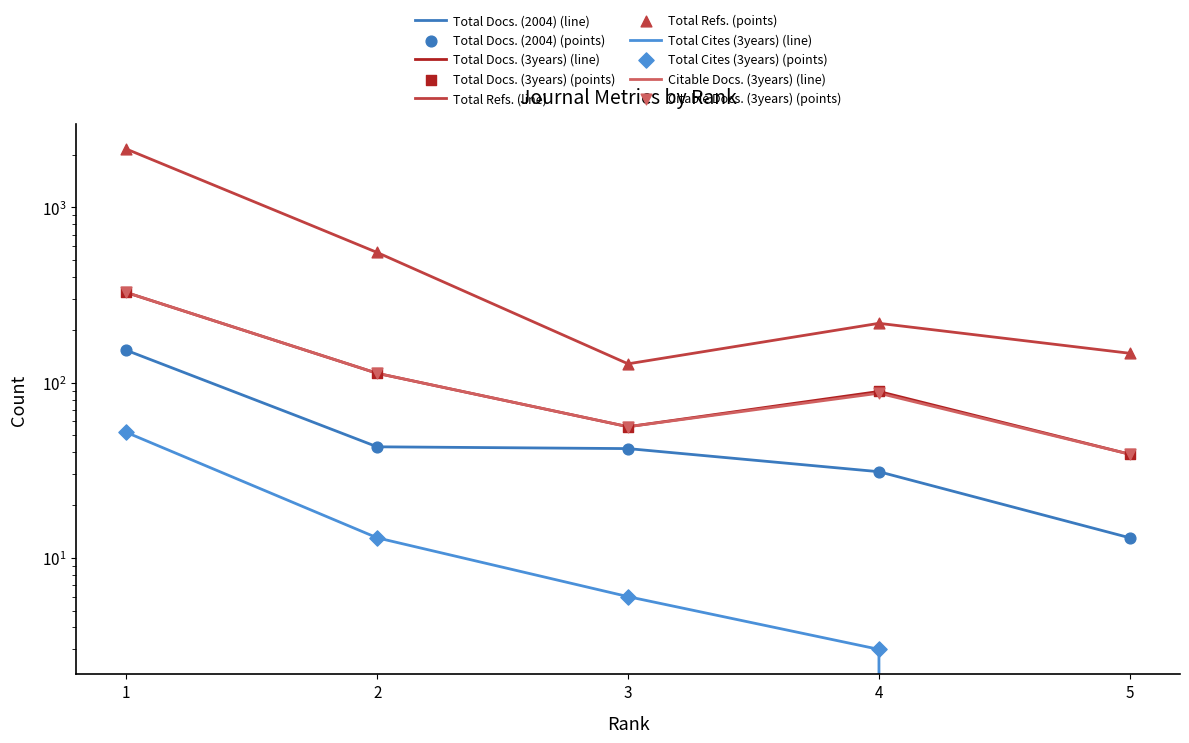

Which series has the largest total across all categories?

Total Refs.